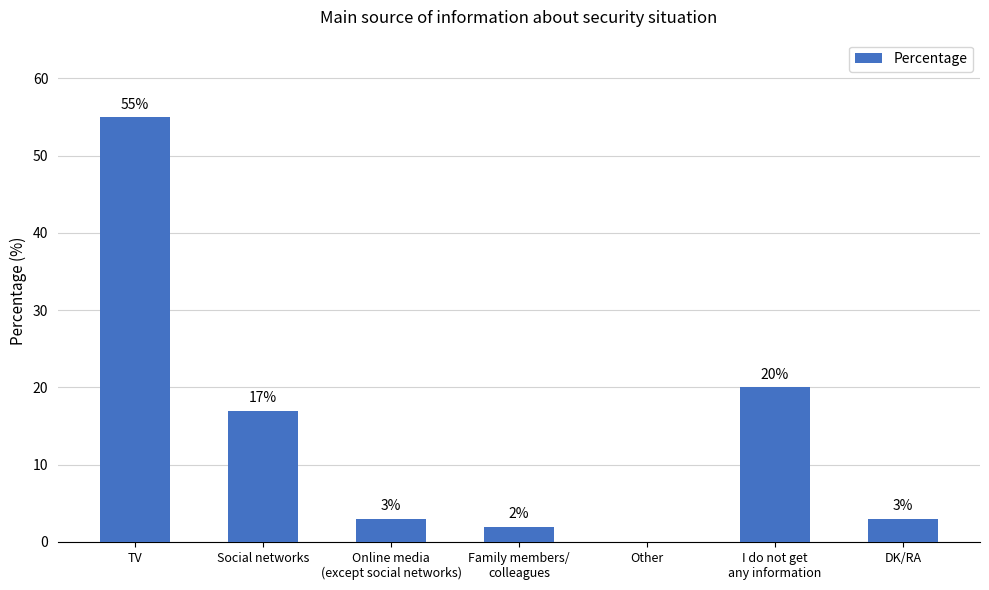

The chart shows a value of 17 at Social networks. True or false?

True